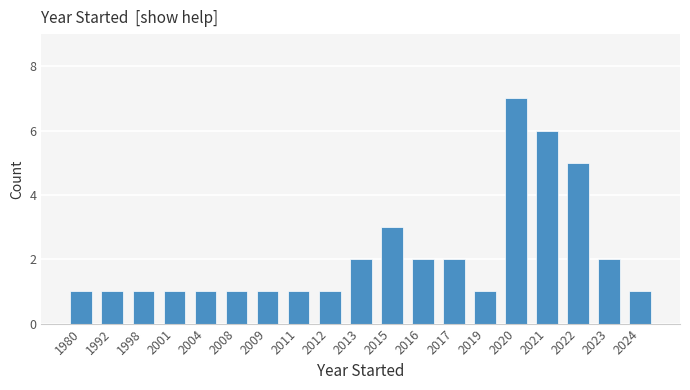

Reading left to right, transcribe all the data shown in this chart.

1	1	1	1	1	1	1	1	1	2	3	2	2	1	7	6	5	2	1